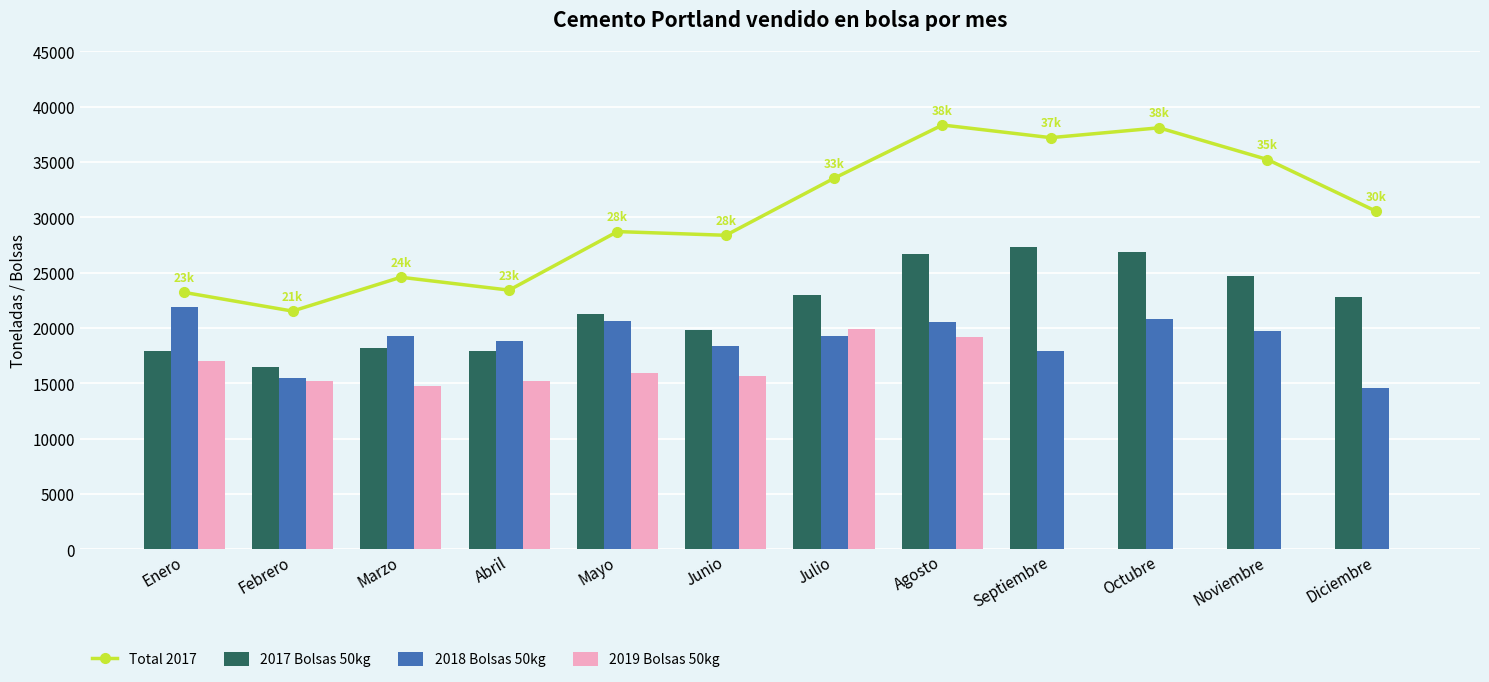

What are all the series names shown in the legend?

Total 2017, 2017 Bolsas 50kg, 2018 Bolsas 50kg, 2019 Bolsas 50kg